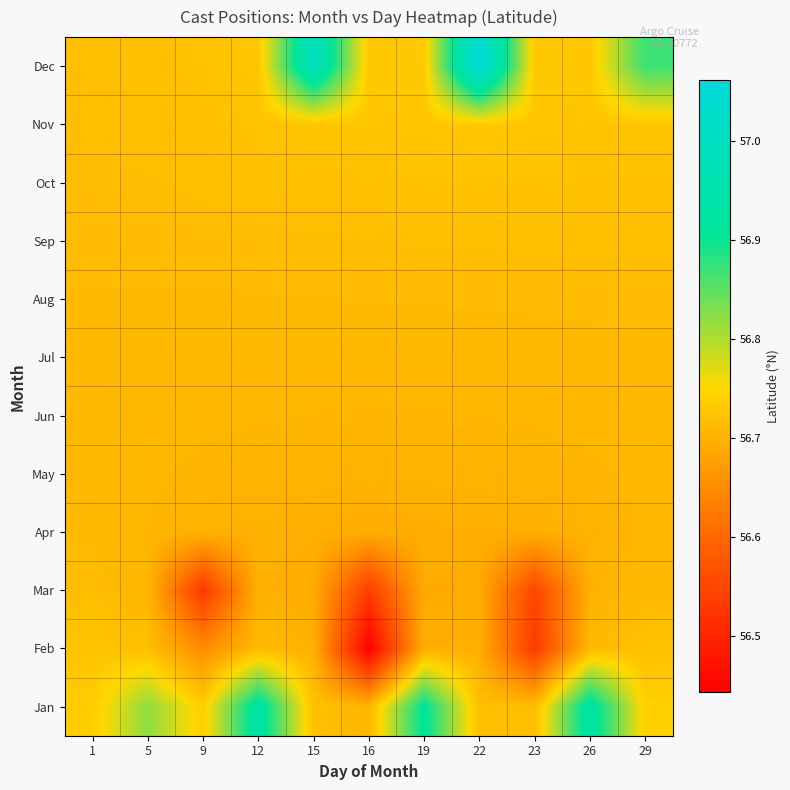

Reading left to right, what are all the values shown in this chart?

Jan: 1=56.7	5=56.8	9=56.7	12=56.9	15=56.7	16=56.7	19=56.9	22=56.7	23=56.7	26=56.9	29=56.7
Feb: 1=56.7	5=56.7	9=56.7	12=56.7	15=56.7	16=56.4	19=56.7	22=56.7	23=56.5	26=56.7	29=56.7
Mar: 1=56.7	5=56.7	9=56.5	12=56.7	15=56.7	16=56.5	19=56.7	22=56.7	23=56.5	26=56.7	29=56.7
Apr: 1=56.7	5=56.7	9=56.7	12=56.7	15=56.7	16=56.7	19=56.7	22=56.7	23=56.7	26=56.7	29=56.7
May: 1=56.7	5=56.7	9=56.7	12=56.7	15=56.7	16=56.7	19=56.7	22=56.7	23=56.7	26=56.7	29=56.7
Jun: 1=56.7	5=56.7	9=56.7	12=56.7	15=56.7	16=56.7	19=56.7	22=56.7	23=56.7	26=56.7	29=56.7
Jul: 1=56.7	5=56.7	9=56.7	12=56.7	15=56.7	16=56.7	19=56.7	22=56.7	23=56.7	26=56.7	29=56.7
Aug: 1=56.7	5=56.7	9=56.7	12=56.7	15=56.7	16=56.7	19=56.7	22=56.7	23=56.7	26=56.7	29=56.7
Sep: 1=56.7	5=56.7	9=56.7	12=56.7	15=56.7	16=56.7	19=56.7	22=56.7	23=56.7	26=56.7	29=56.7
Oct: 1=56.7	5=56.7	9=56.7	12=56.7	15=56.7	16=56.7	19=56.7	22=56.7	23=56.7	26=56.7	29=56.7
Nov: 1=56.7	5=56.7	9=56.7	12=56.7	15=56.7	16=56.7	19=56.7	22=56.7	23=56.7	26=56.7	29=56.7
Dec: 1=56.7	5=56.7	9=56.7	12=56.7	15=57.0	16=56.7	19=56.7	22=57.1	23=56.7	26=56.7	29=56.9